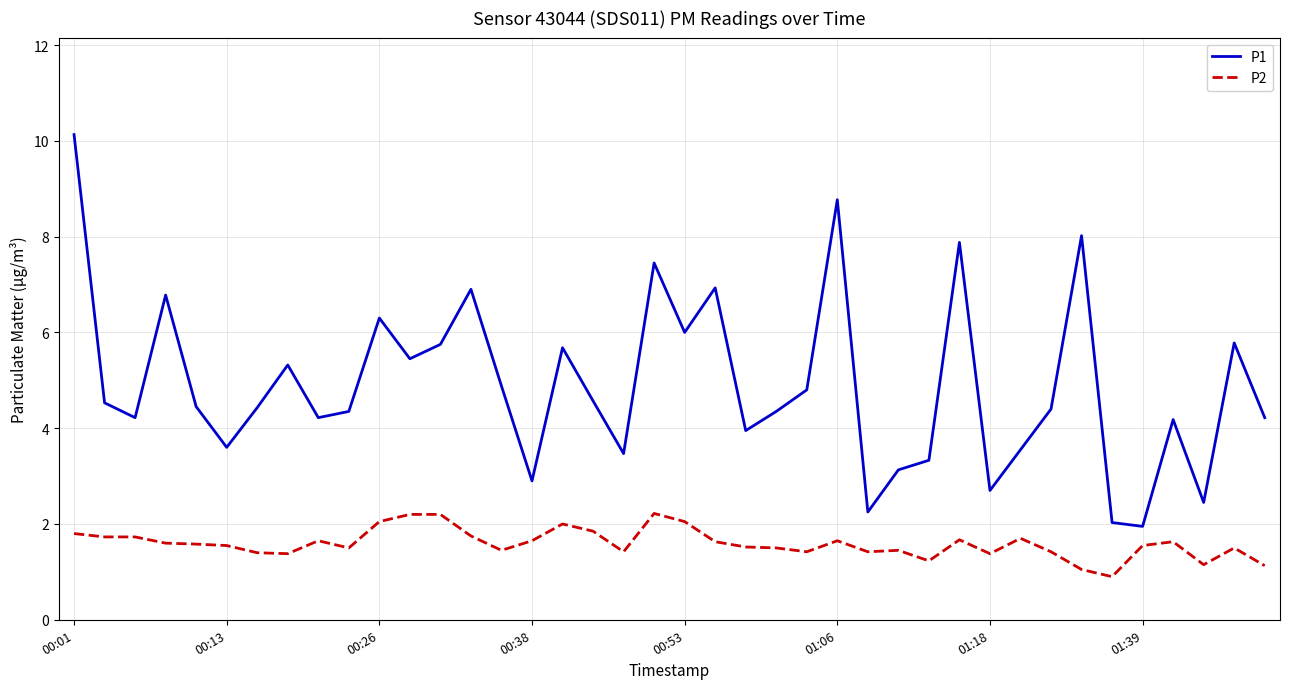

True or false: P1 and P2 intersect in this chart.

False